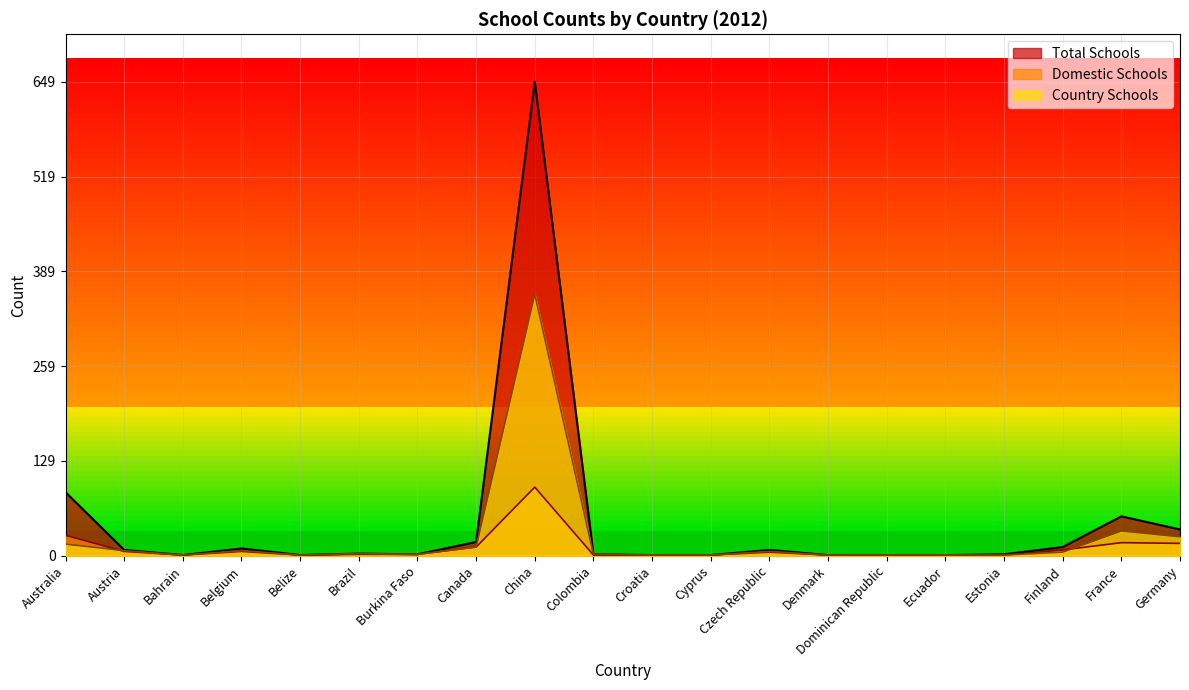

Read the Total Schools value at Australia, to the nearest 10.

90